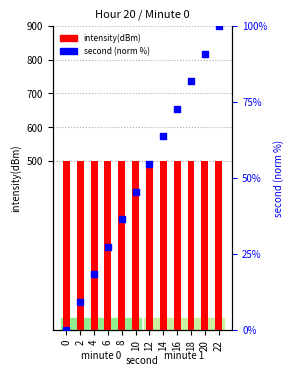

Which series reaches the maximum Y coordinate?

intensity(dBm)